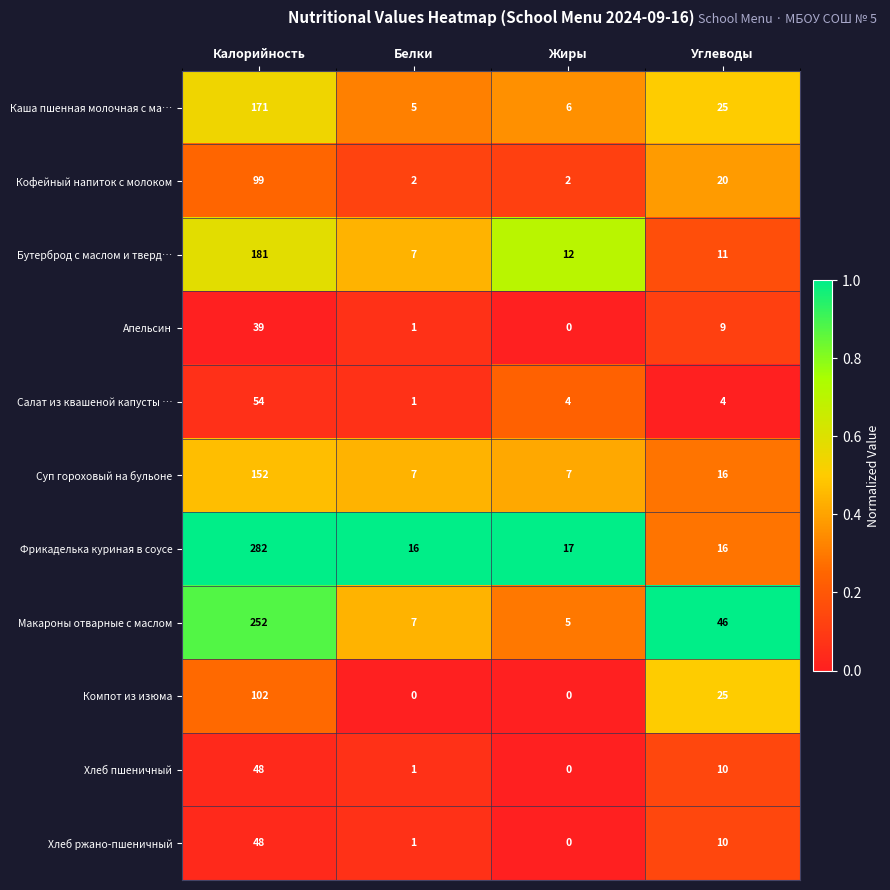

At which label does Каша пшенная молочная с ма… reach its peak?

Калорийность